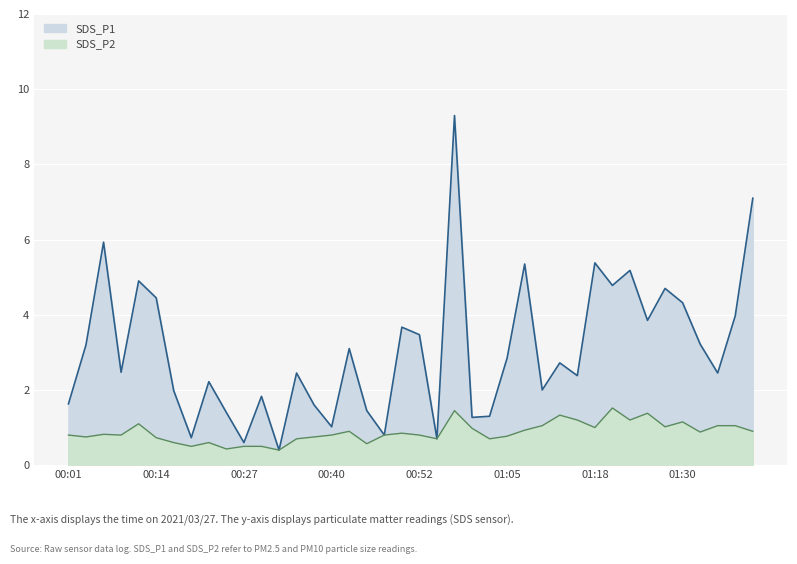

How many values in the SDS_P1 series are below 2?

14